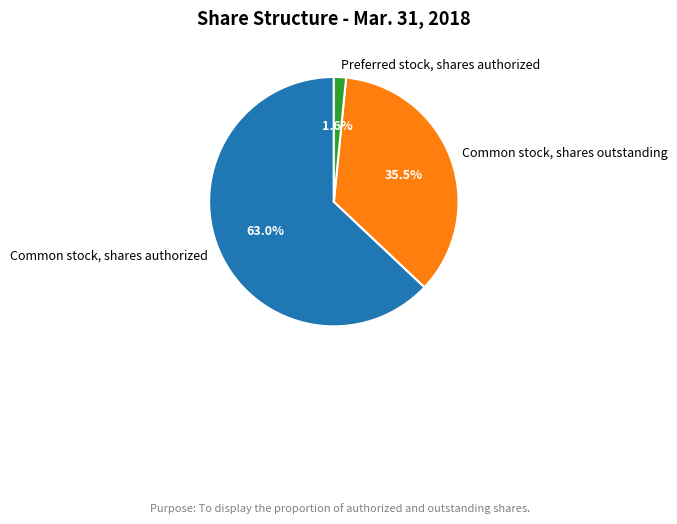

Which category accounts for the majority?

Common stock, shares authorized